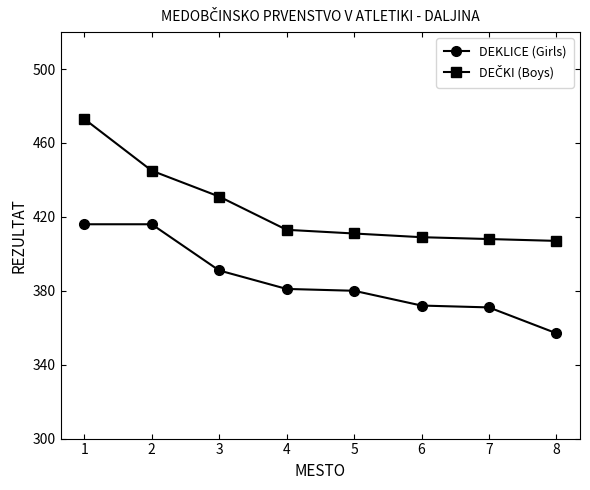

True or false: DEKLICE (Girls) has more than 2 points higher than both neighbors.

False